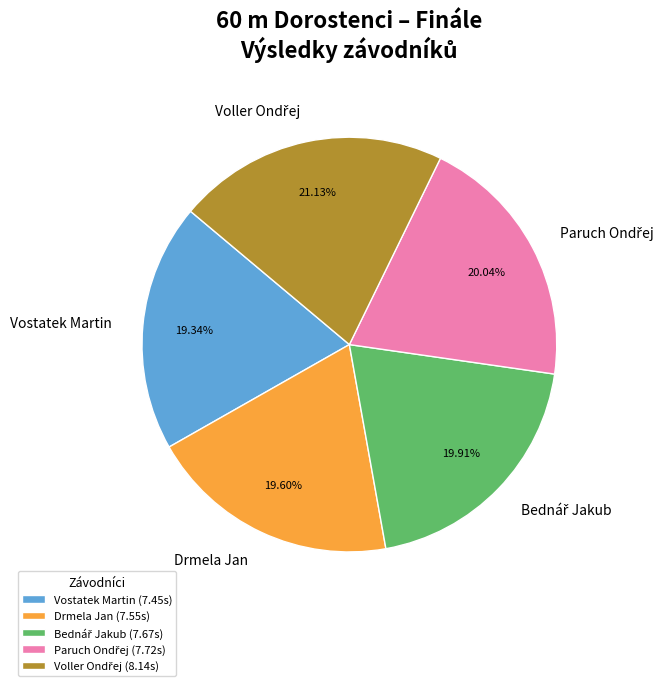

To the nearest percent, what is the difference between the largest and smallest slice percentages?

2%